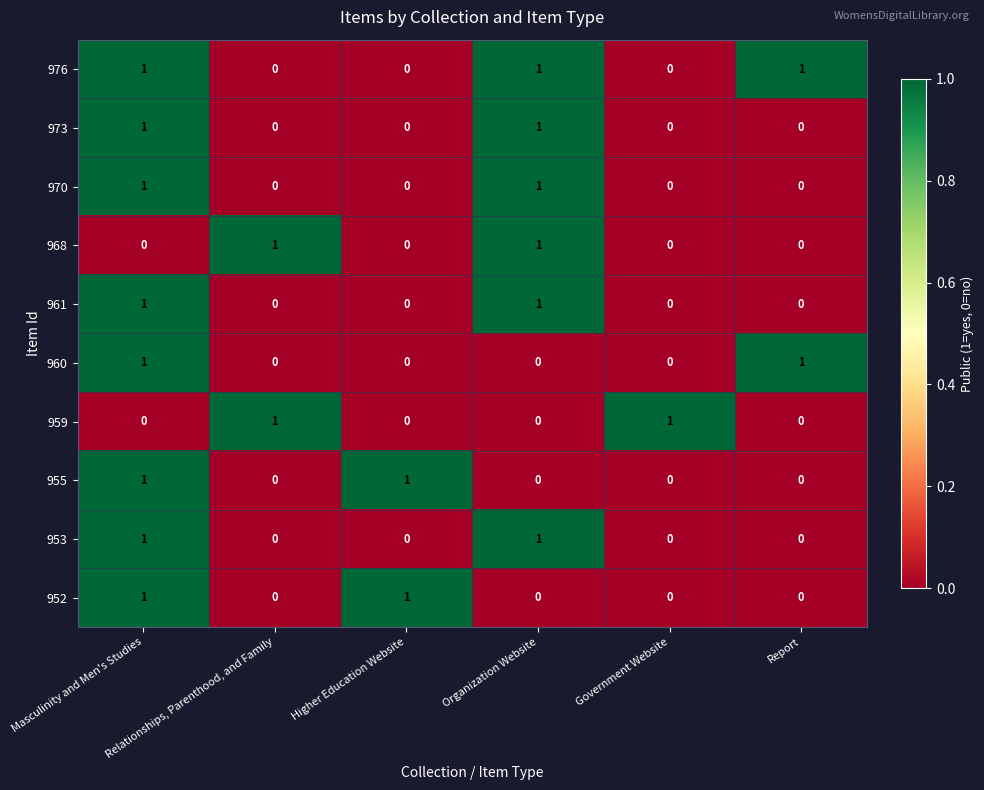

At how many categories does at least one series exceed 0?

6